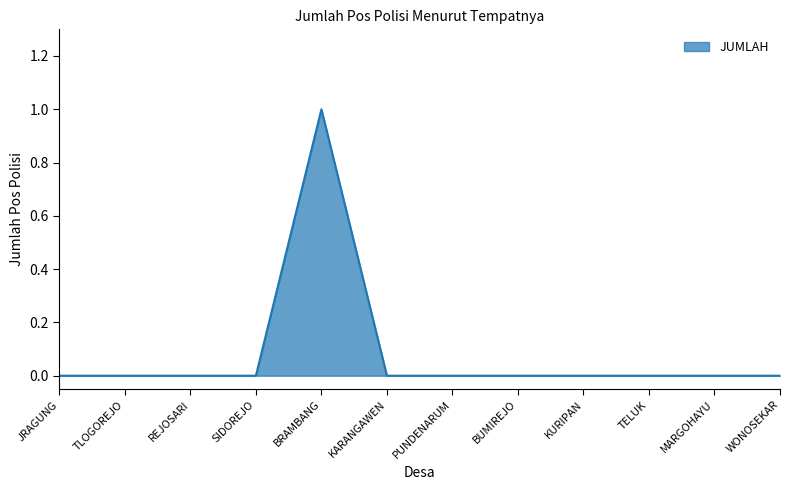

Is it true that the value at KARANGAWEN is 0?

True